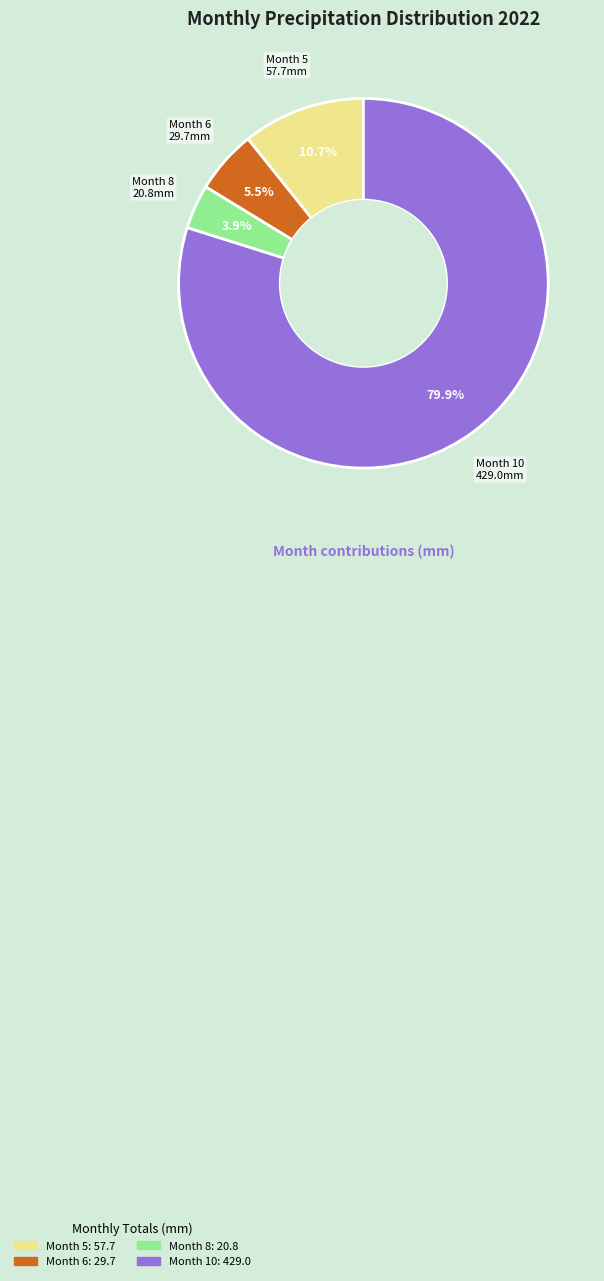

Does any single category account for the majority?

Yes